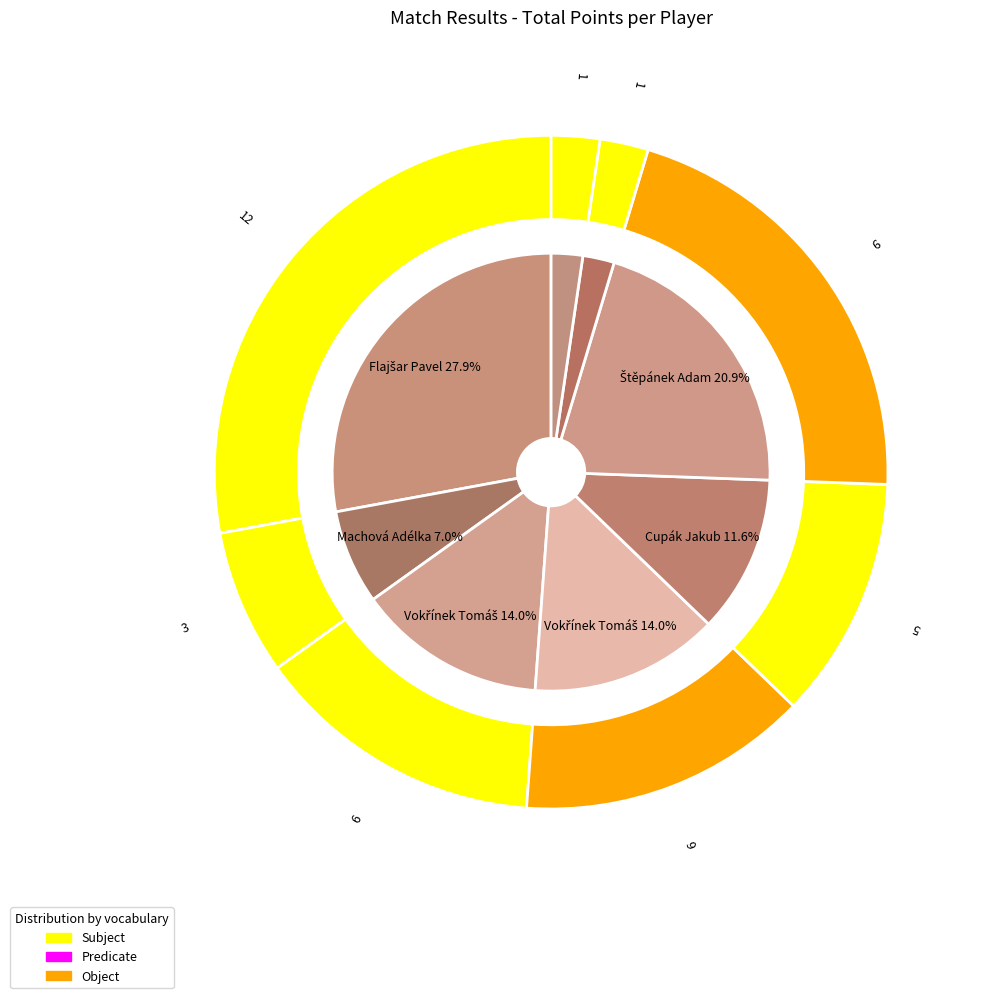

How many slices are in this pie chart?

8